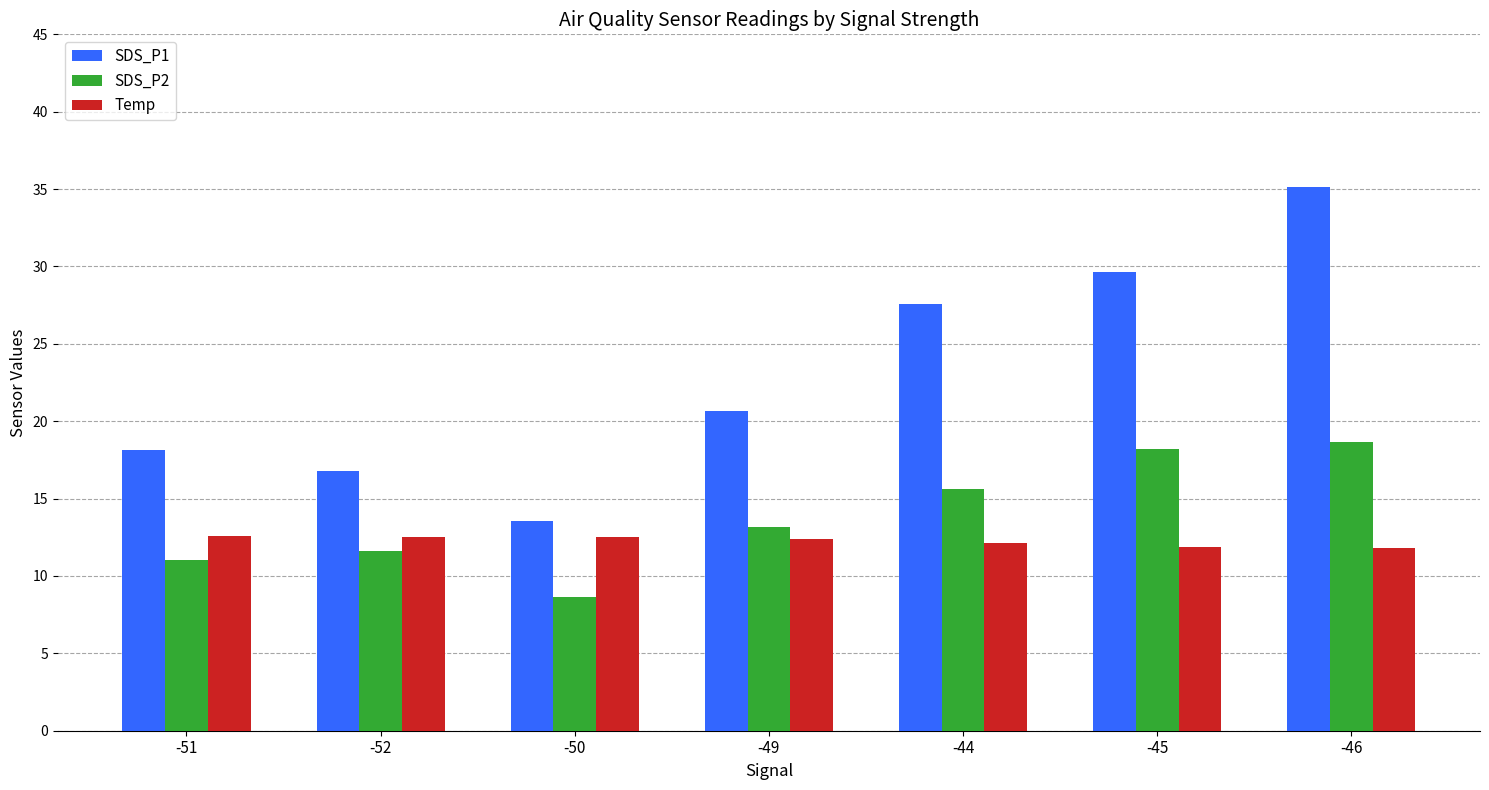

The value of SDS_P2 at -50 is 8.6. True or false?

True